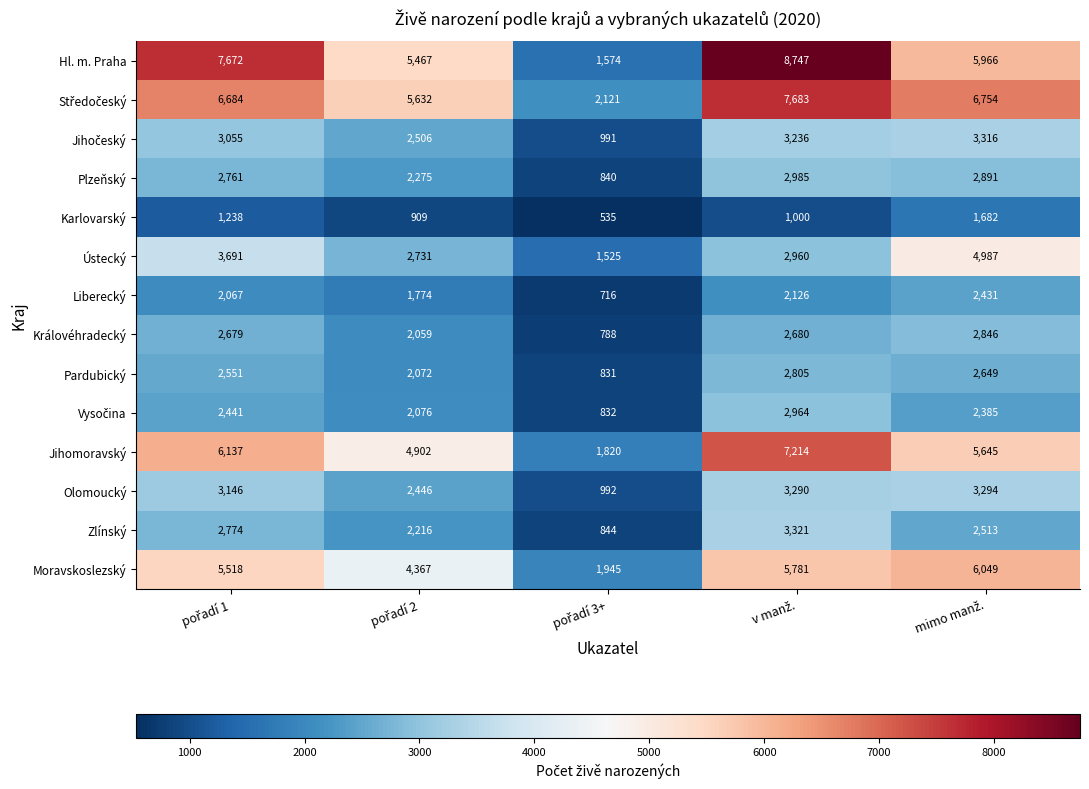

Which series has the largest range (max minus min)?

Hl. m. Praha